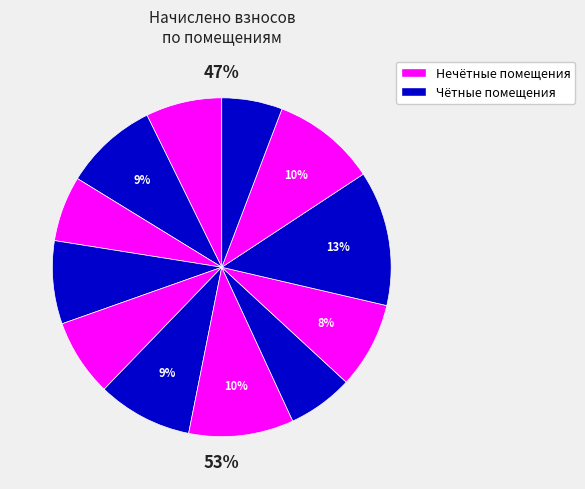

What is the ratio of the value at 9 to the value at 10?

0.6